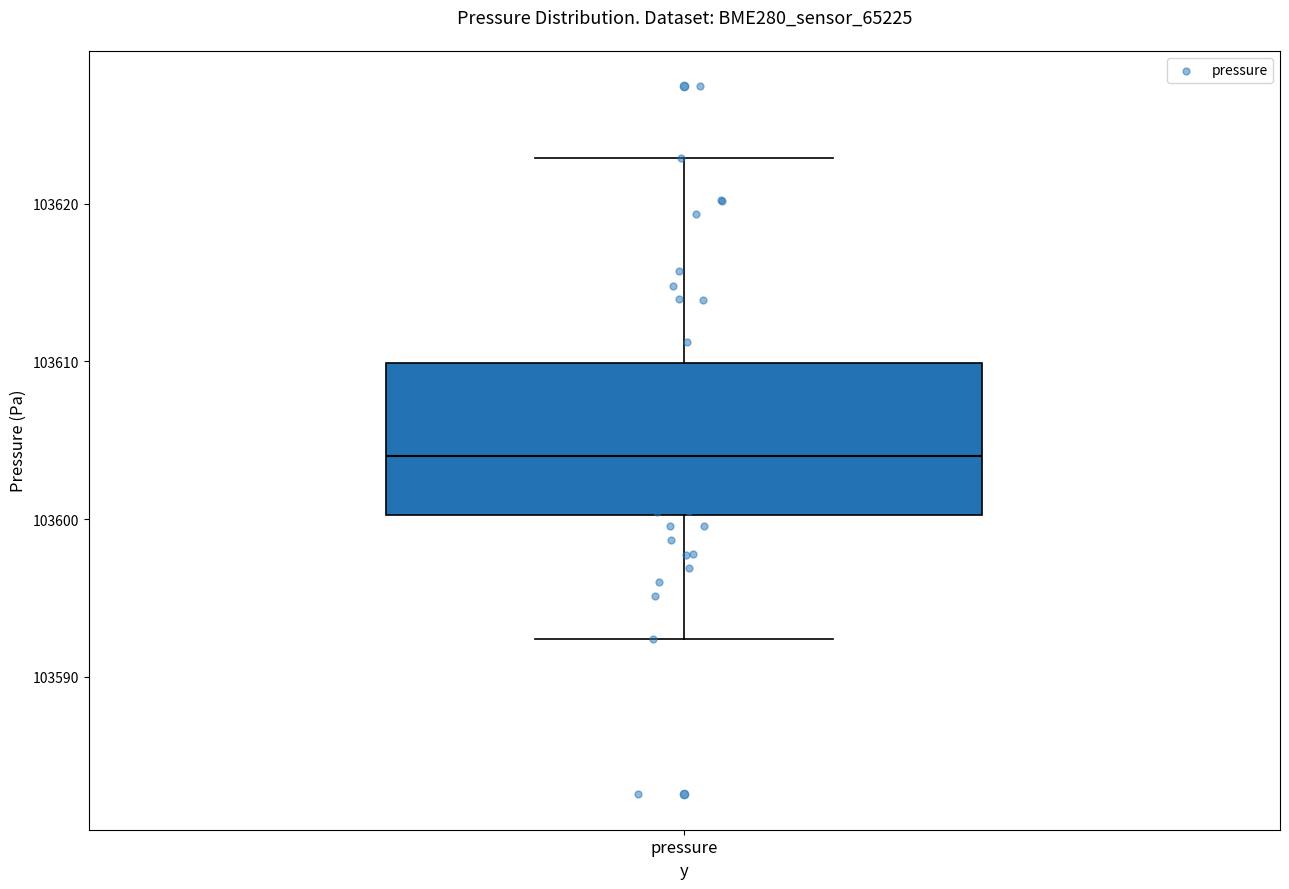

Where does the median line of the box for pressure sit on the y-axis? The values are not printed on the chart, so give them approximately, as read against the axis.

103604